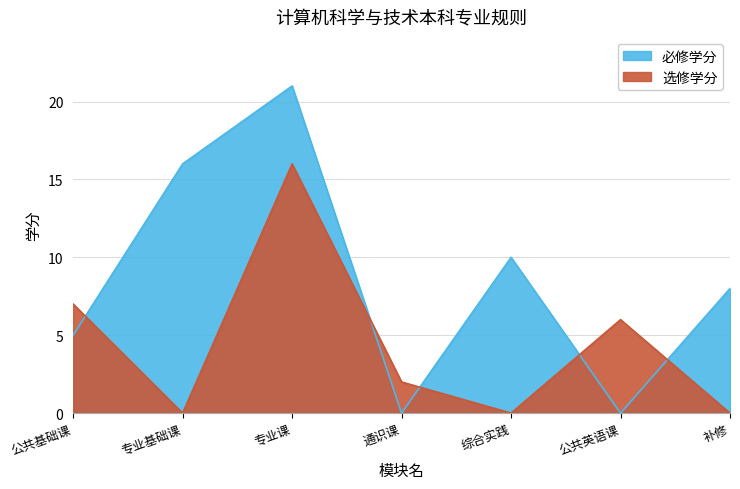

What is the difference between the 必修学分 values at 通识课 and 专业基础课?

16